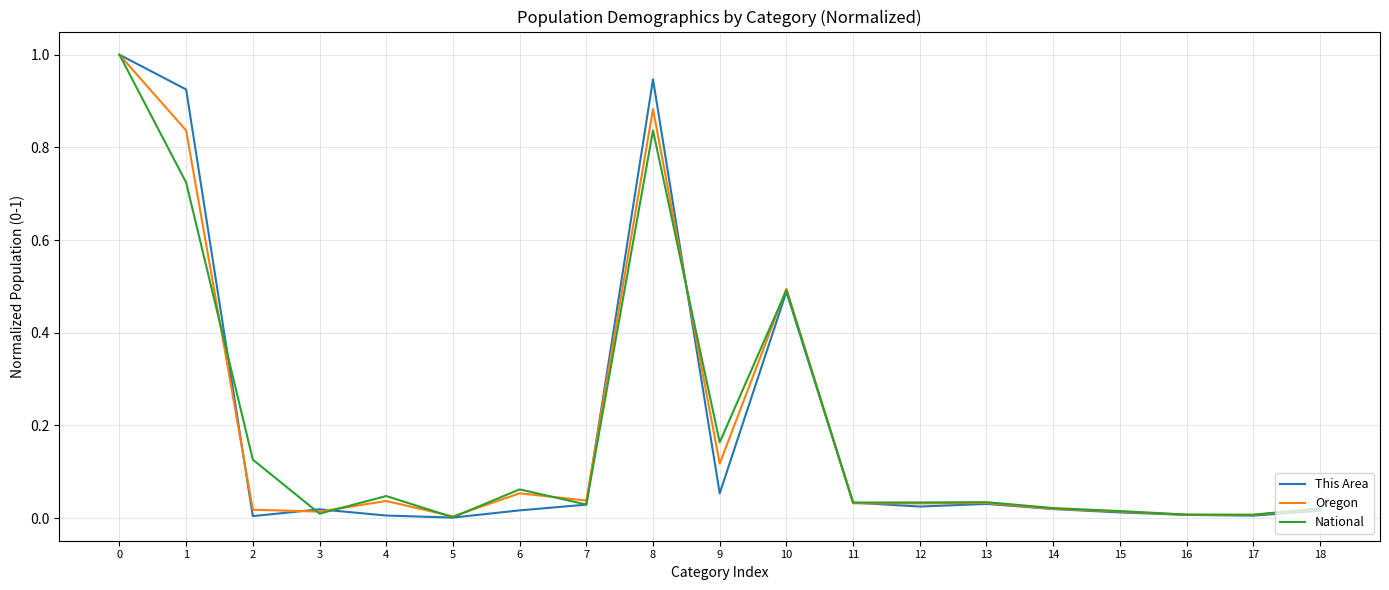

What is the total value across all series at 9?

0.3